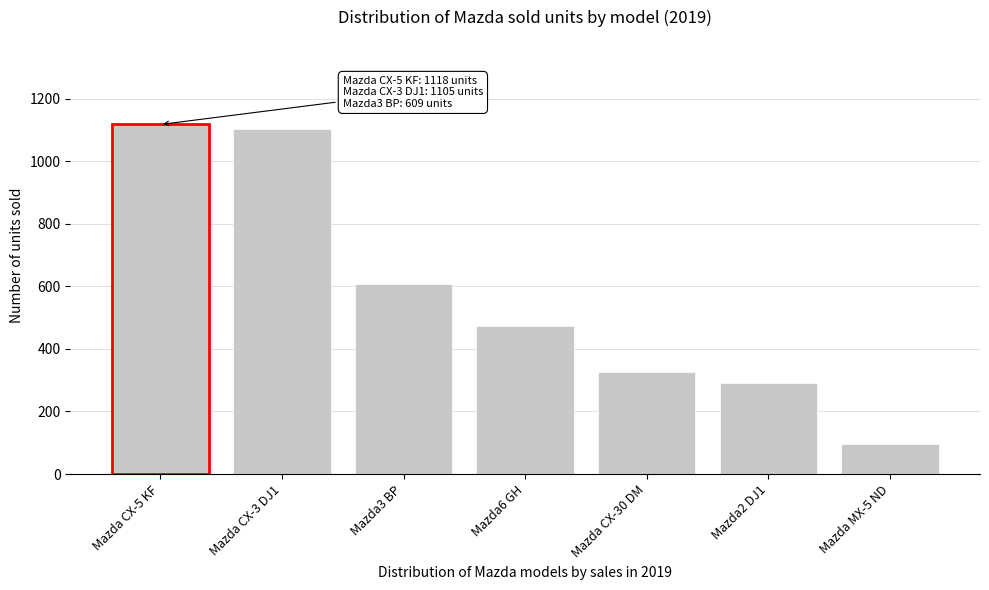

Reading left to right, extract all data points from this chart.

Mazda CX-5 KF=1118	Mazda CX-3 DJ1=1105	Mazda3 BP=609	Mazda6 GH=475	Mazda CX-30 DM=325	Mazda2 DJ1=291	Mazda MX-5 ND=97